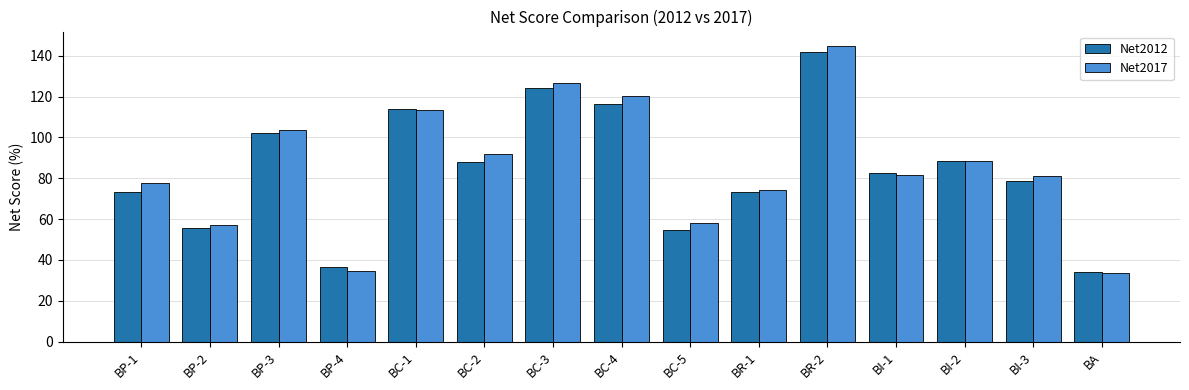

How many bars are there in each group?

2